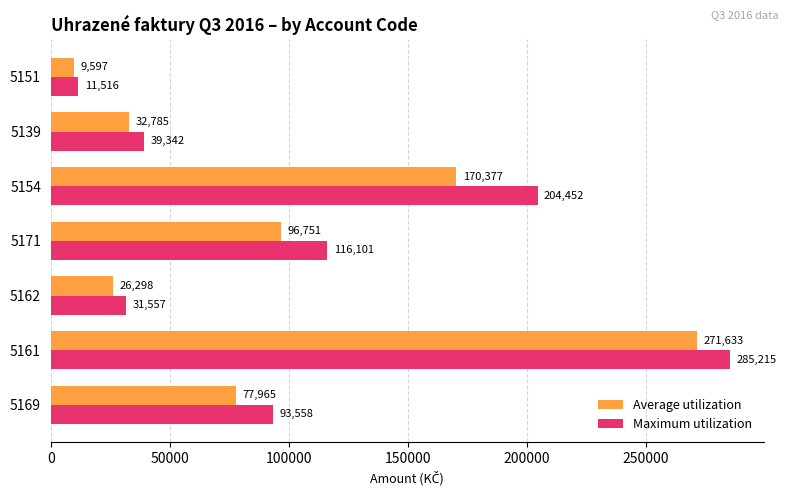

Which series has the widest spread of values?

Maximum utilization